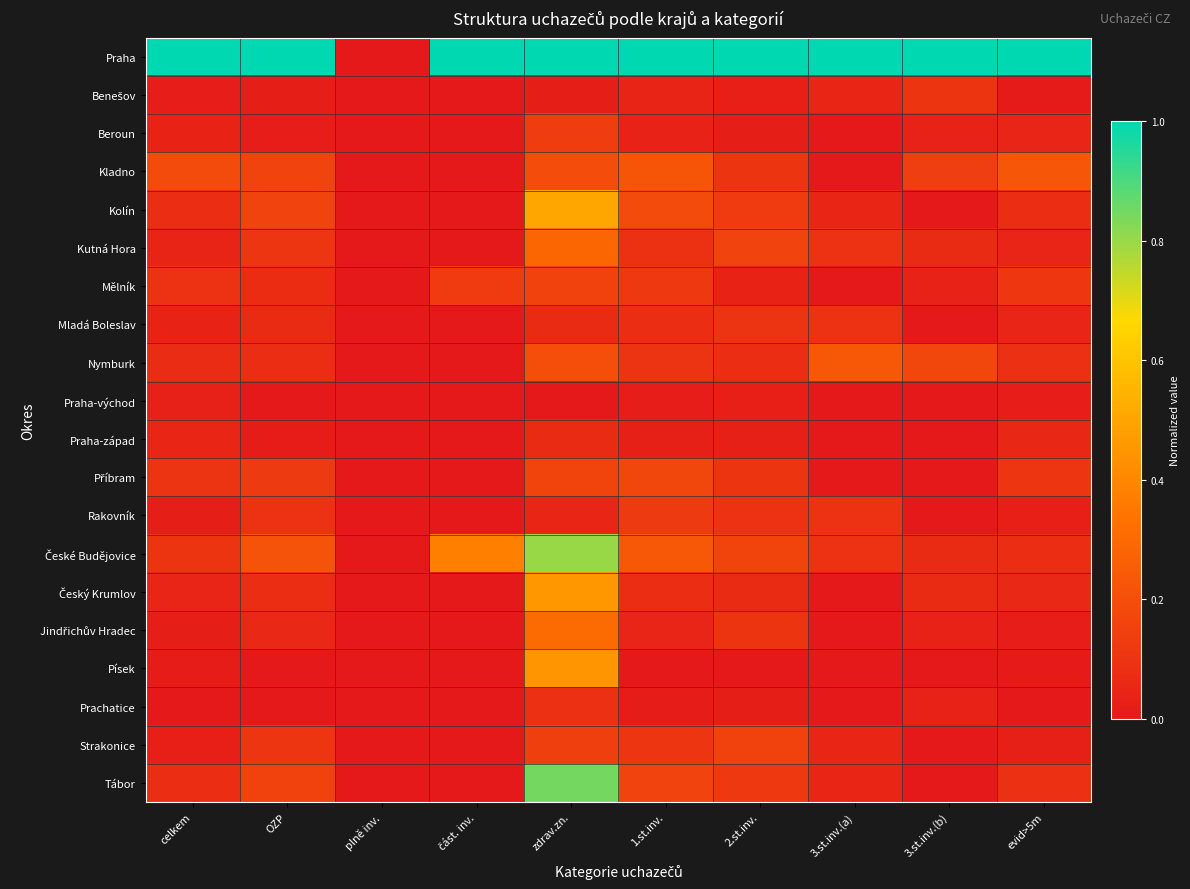

At which category is the sum across all series the highest?

zdrav.zn.